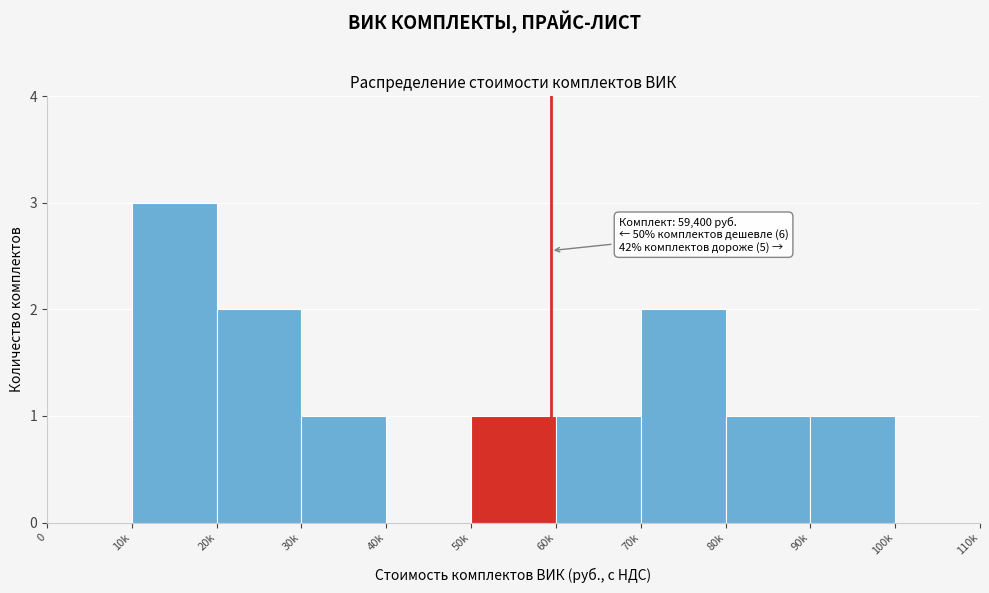

Reading right to left, extract all data points from this chart.

100k=0	90k=1	80k=1	70k=2	60k=1	50k=1	40k=0	30k=1	20k=2	10k=3	0=0